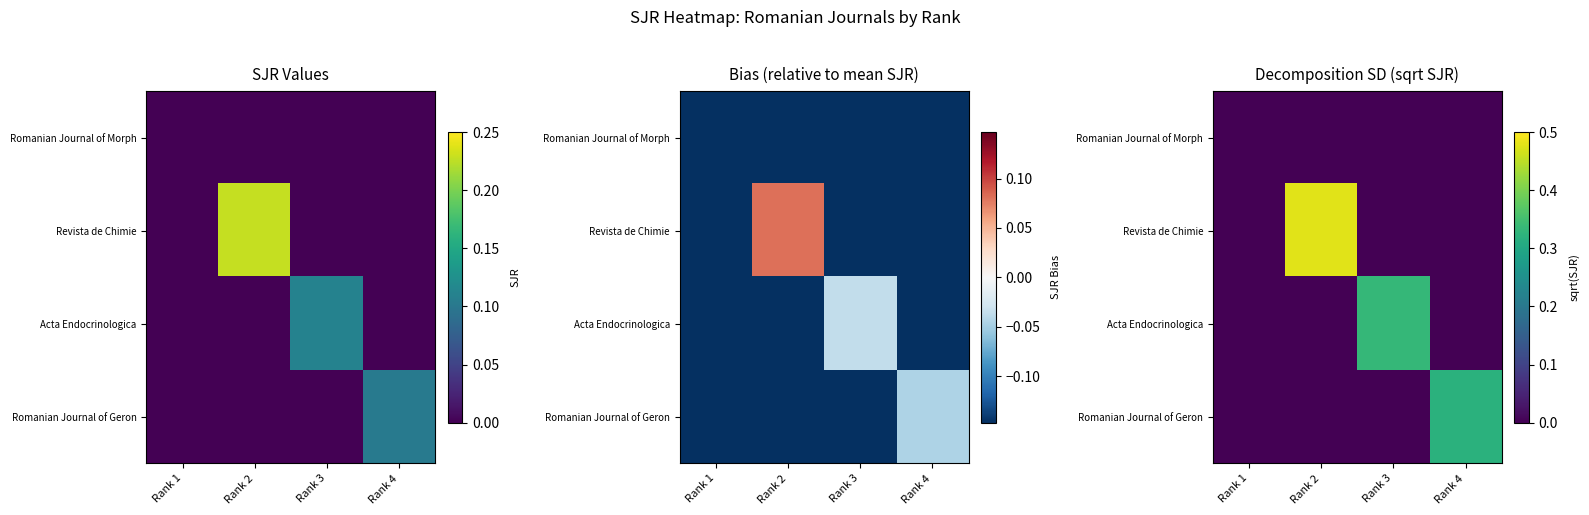

Which series changed the most between Rank 3 and Rank 4?

Acta Endocrinologica